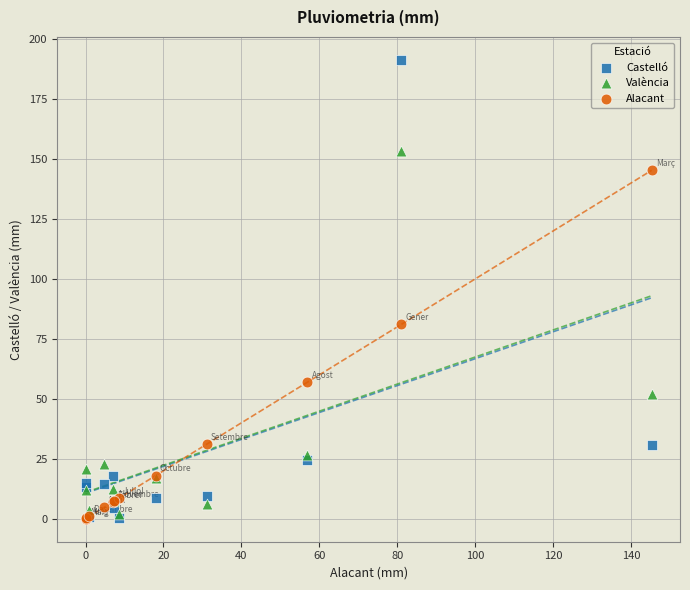

In the Alacant series, what Y value is closest to 72?

81.0